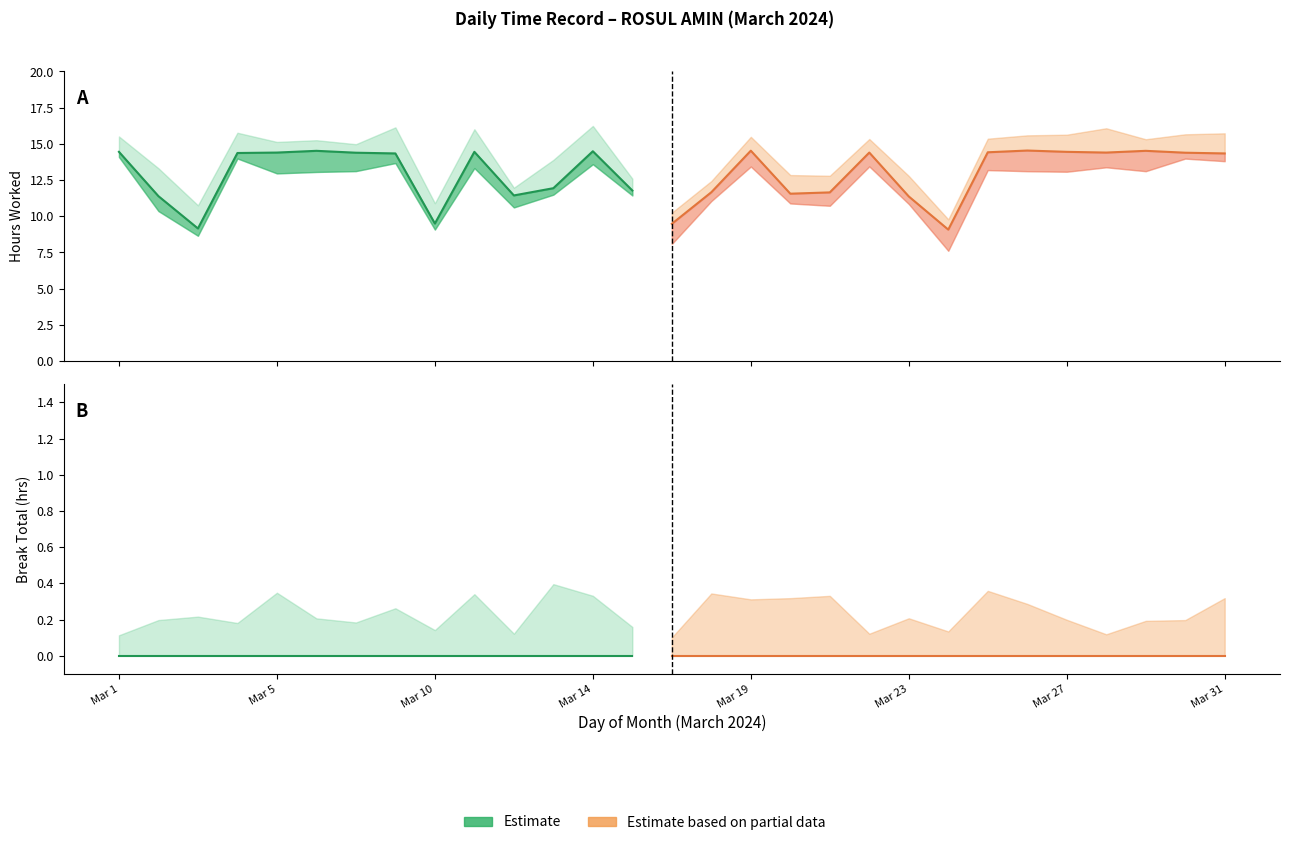

Which has a higher value, 30 or 2?

30